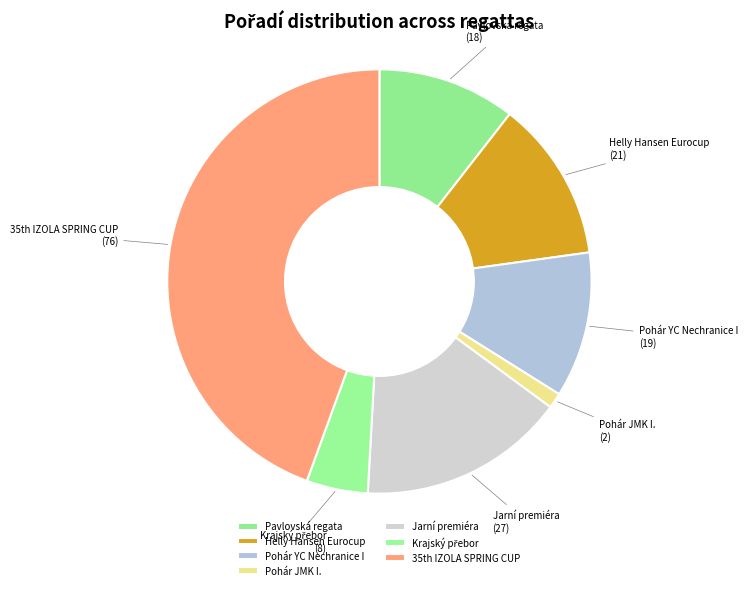

Is it true that Pohár YC Nechranice I is 11% of the pie?

True